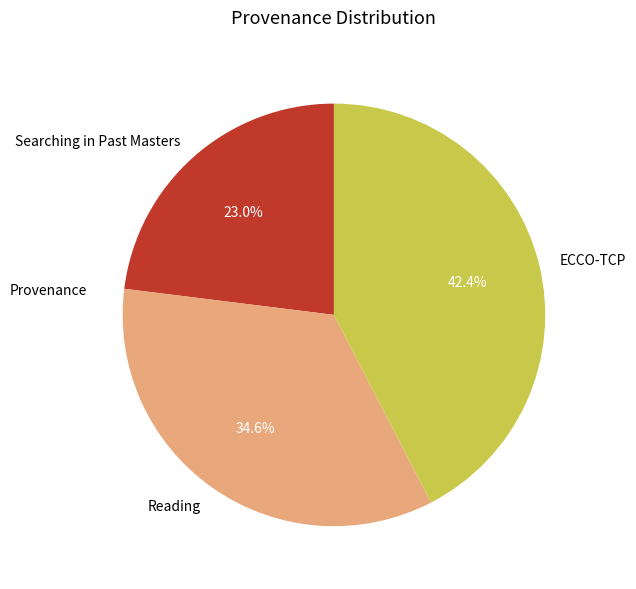

What percentage is NOT represented by Searching in Past Masters?

77.0%